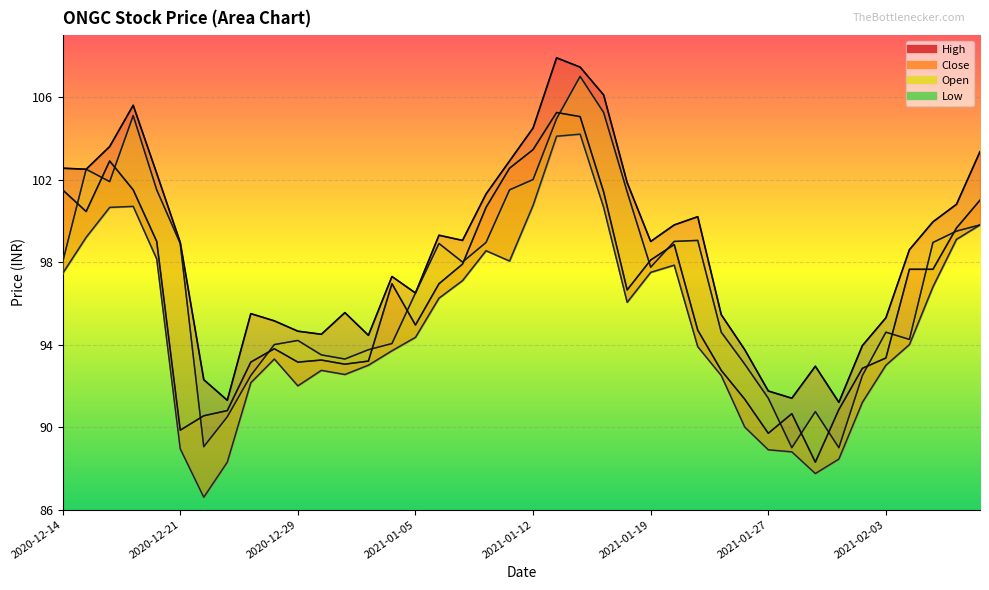

What are all the series names shown in the legend?

High, Close, Low, Open